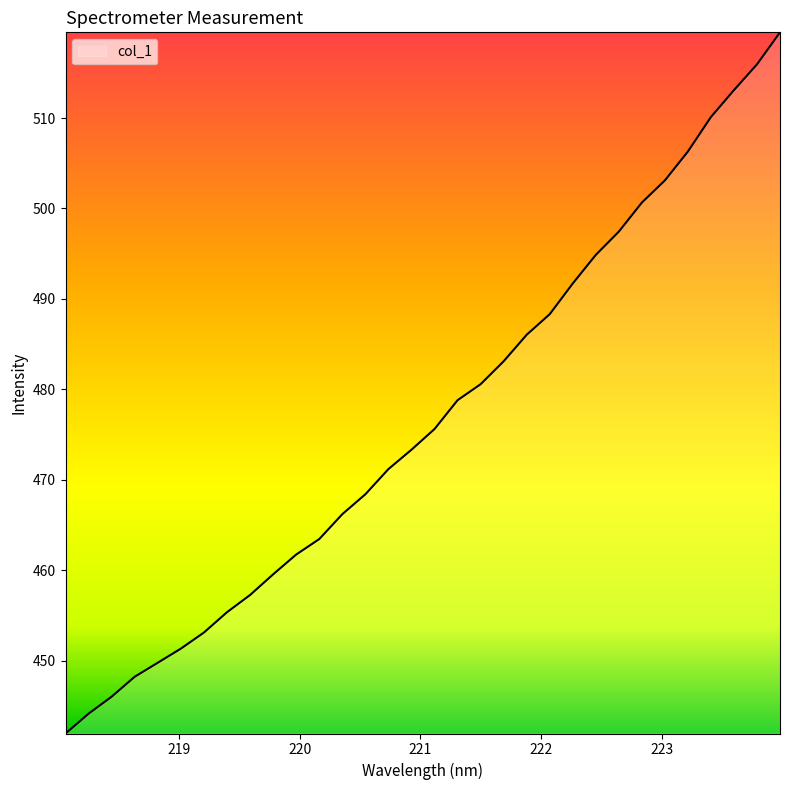

What is the greatest value displayed?

519.5